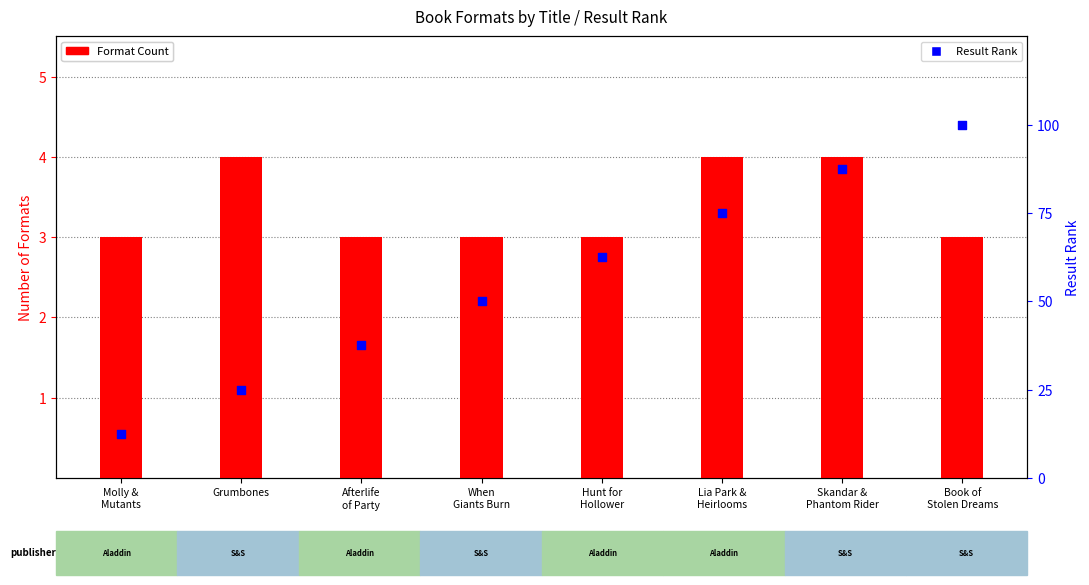

At how many categories does at least one series exceed 2?

8